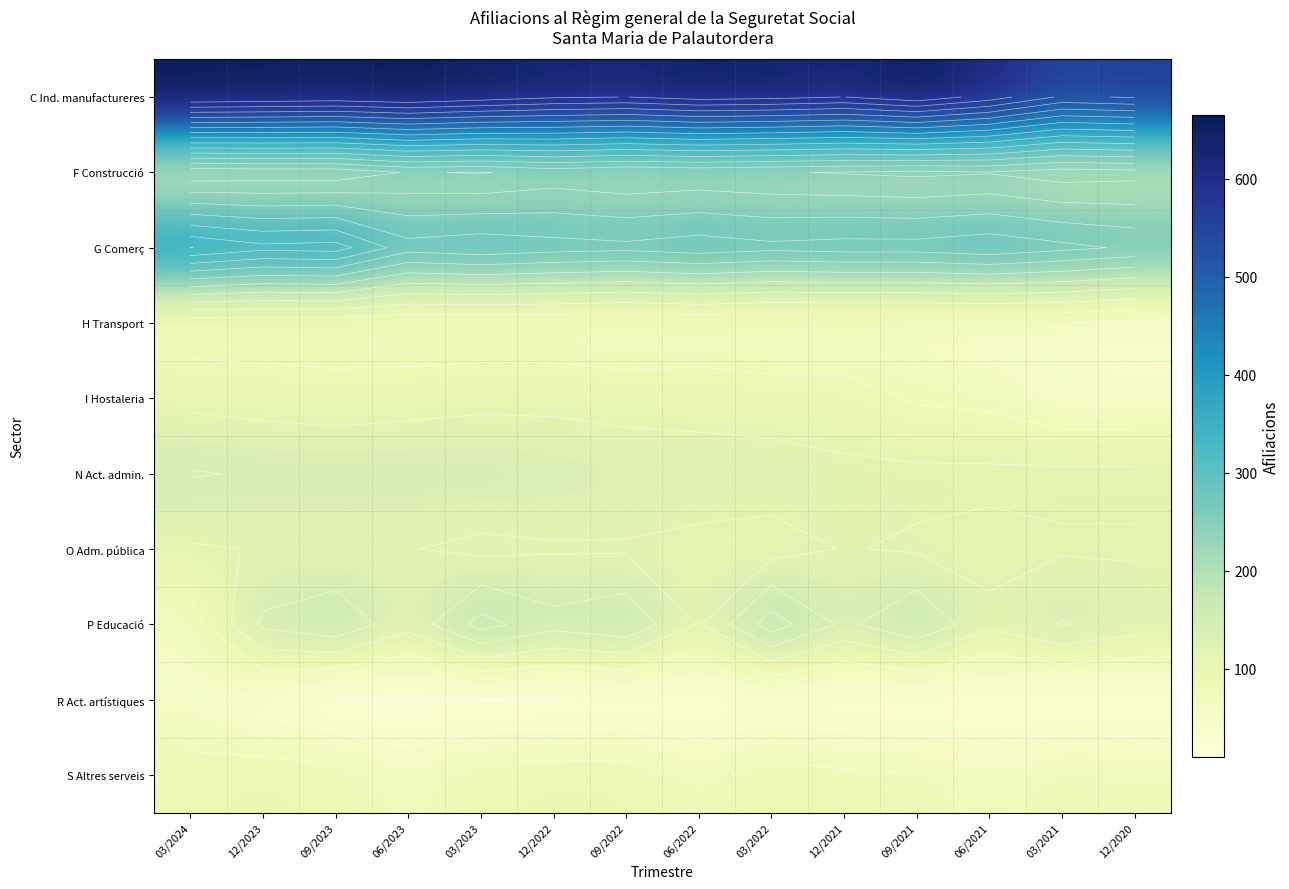

Is the value of I Hostaleria at 03/2024 greater than the value of R Act. artístiques at 12/2022?

Yes